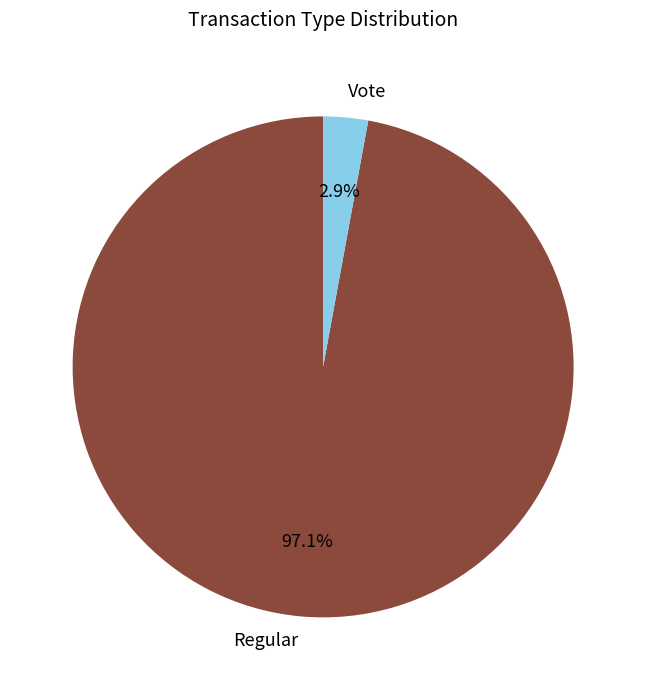

Count the number of slices in the pie.

2